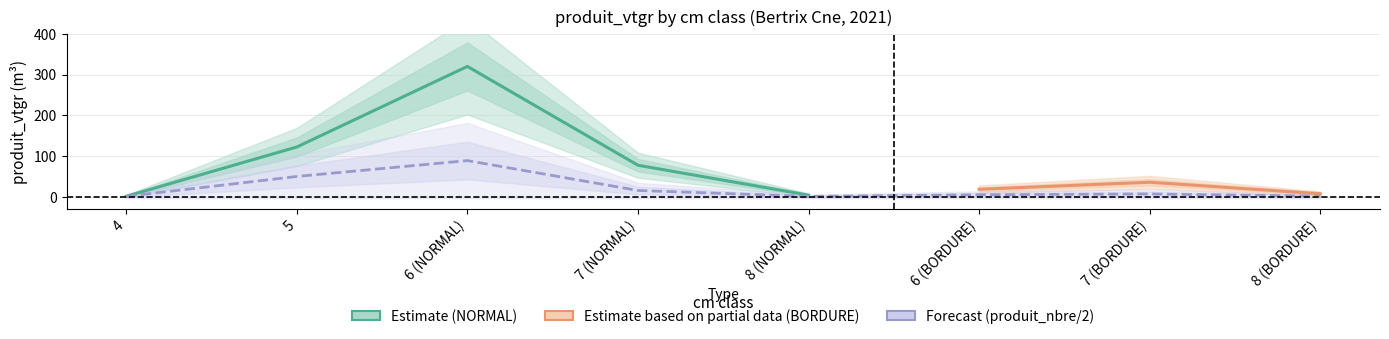

True or false: produit_vtgr_bordure has more than 0 interior local peaks.

True